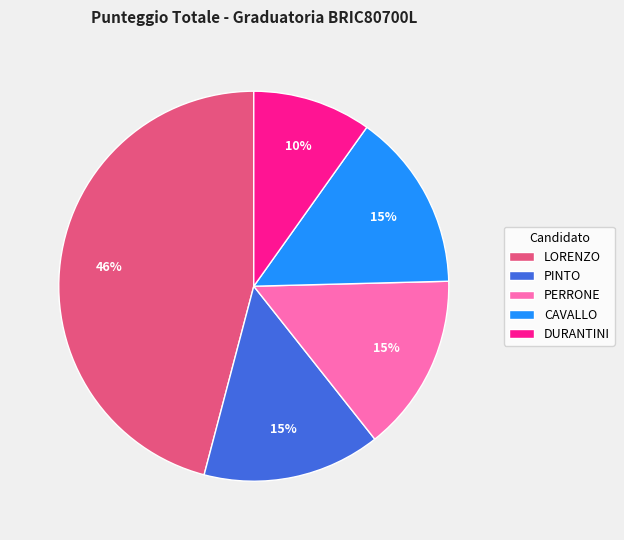

Do CAVALLO and LORENZO together represent more than half of the pie?

Yes